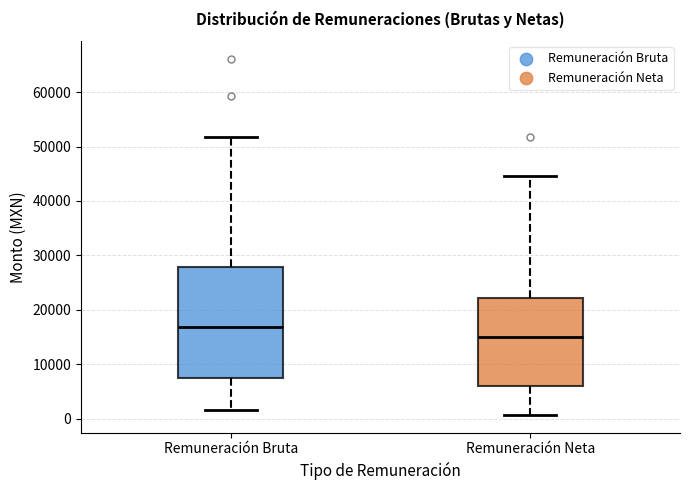

Which box has the lowest median line?

Remuneración Neta